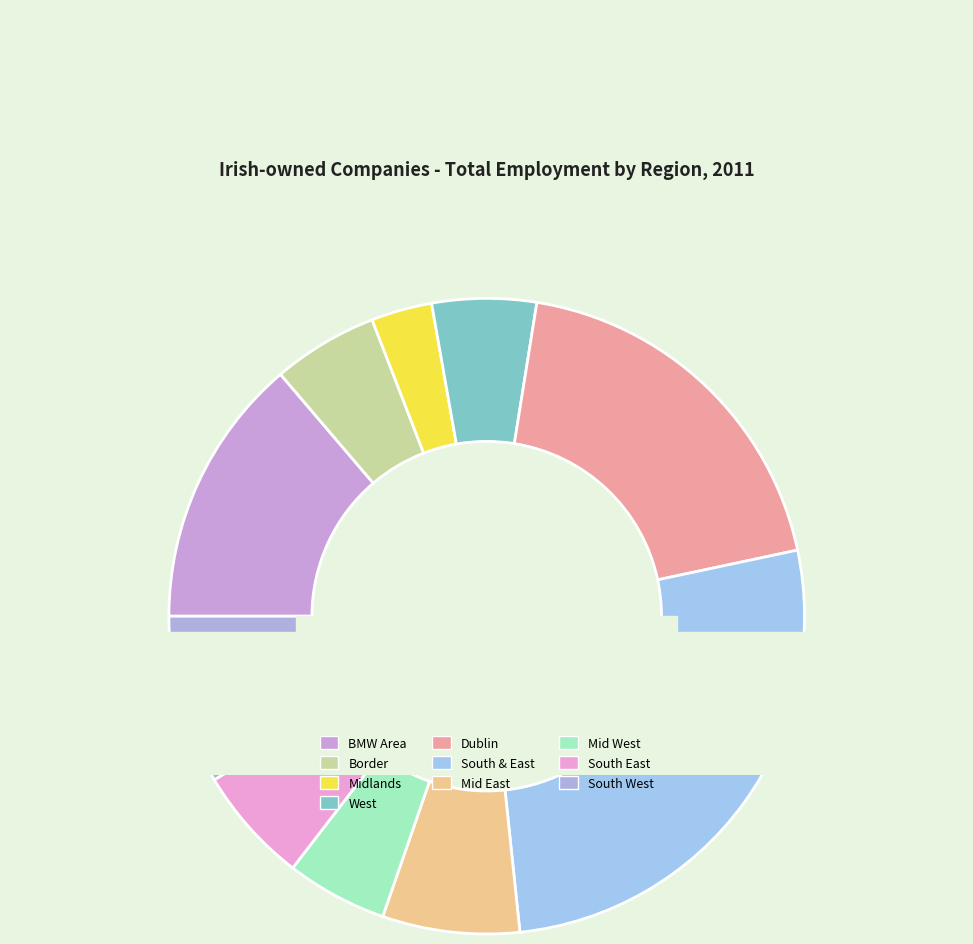

What percentage is NOT represented by Dublin?

80.9%